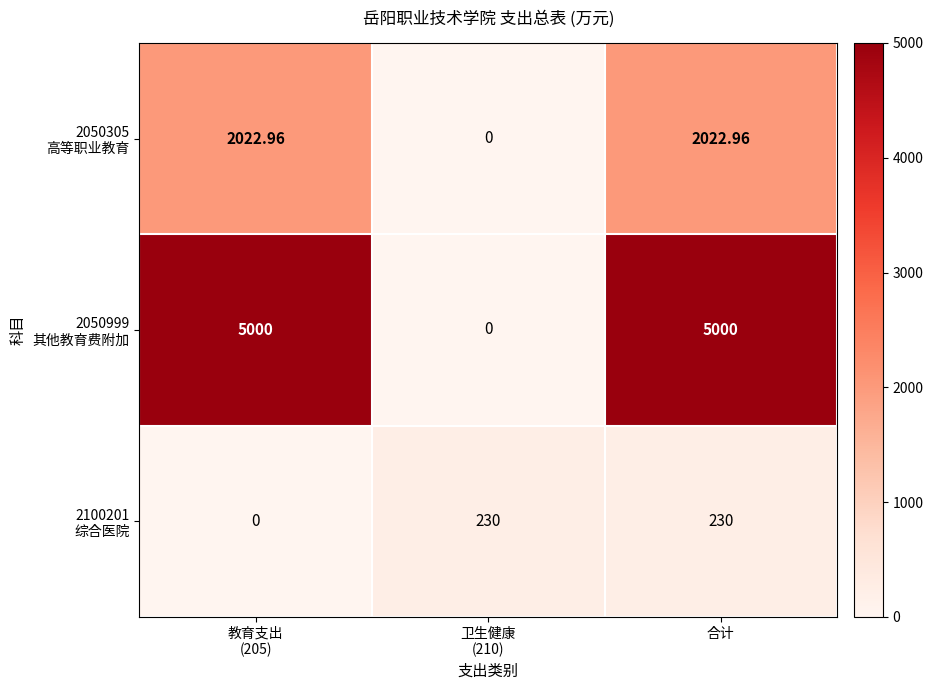

At which category is the sum across all series the highest?

合计